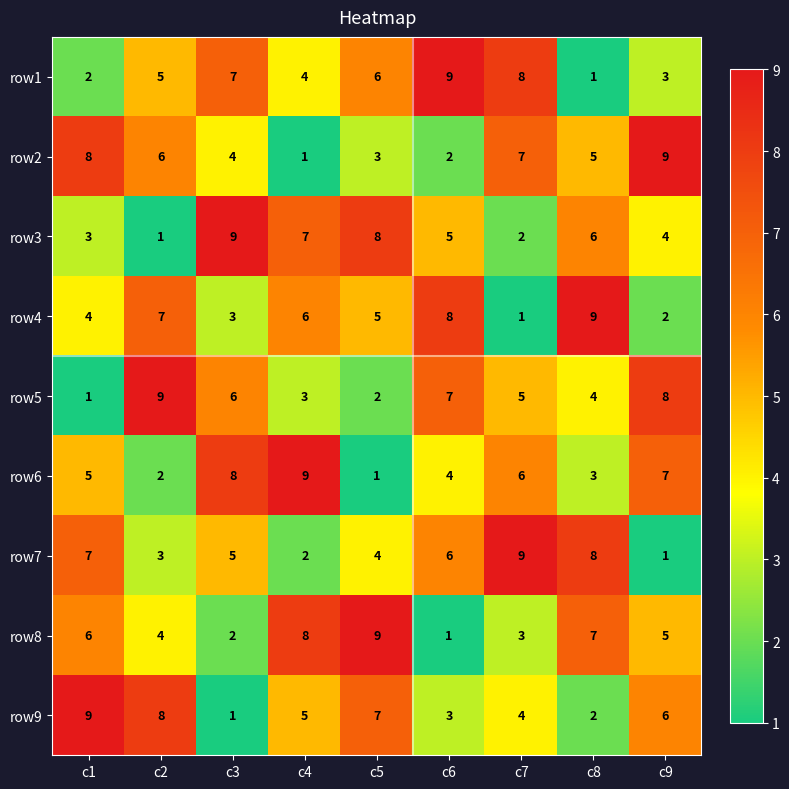

Count the number of categories in the chart.

9